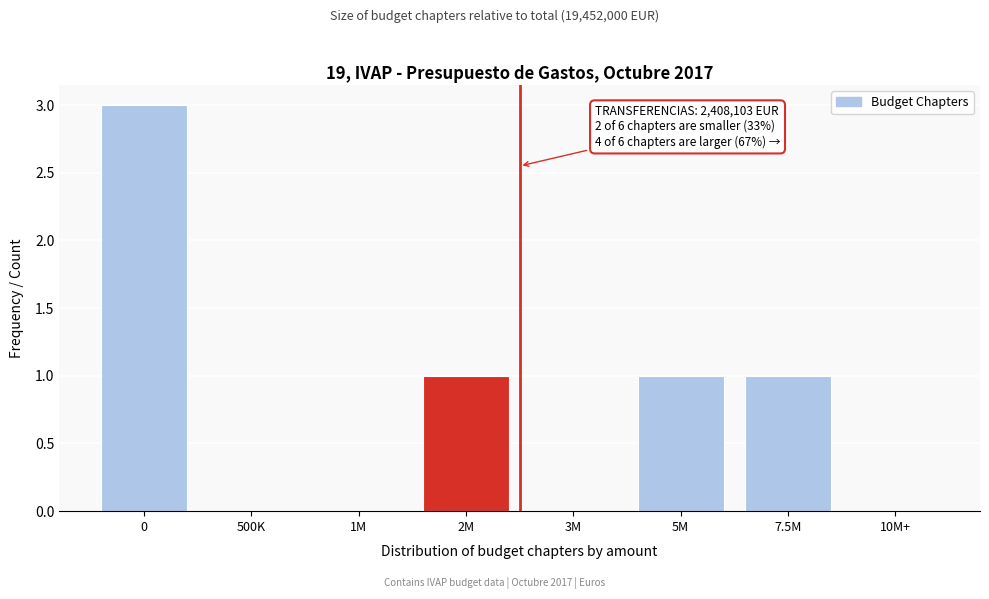

Reading left to right, list all the values displayed in this chart.

0=3	500K=0	1M=0	2M=1	3M=0	5M=1	7.5M=1	10M+=0